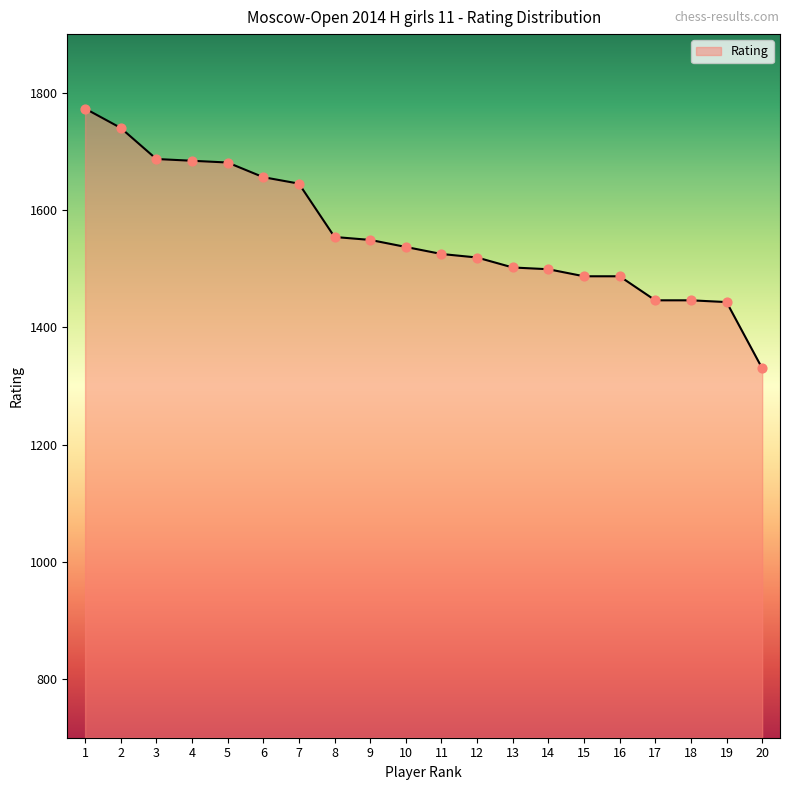

What is the change in value from 12 to 20?

-189